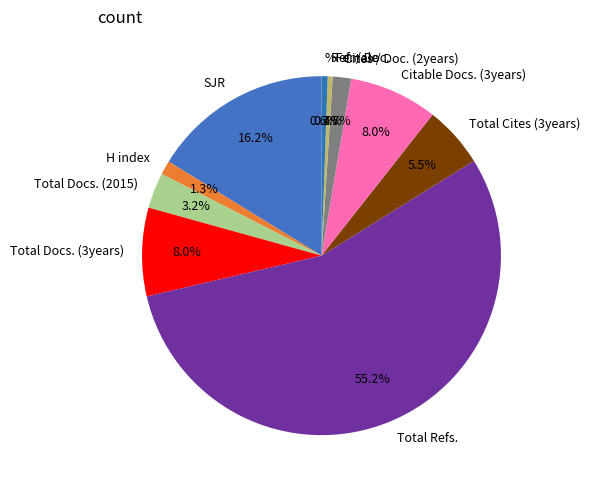

To the nearest percent, what is the difference between the largest and smallest slice percentages?

55%